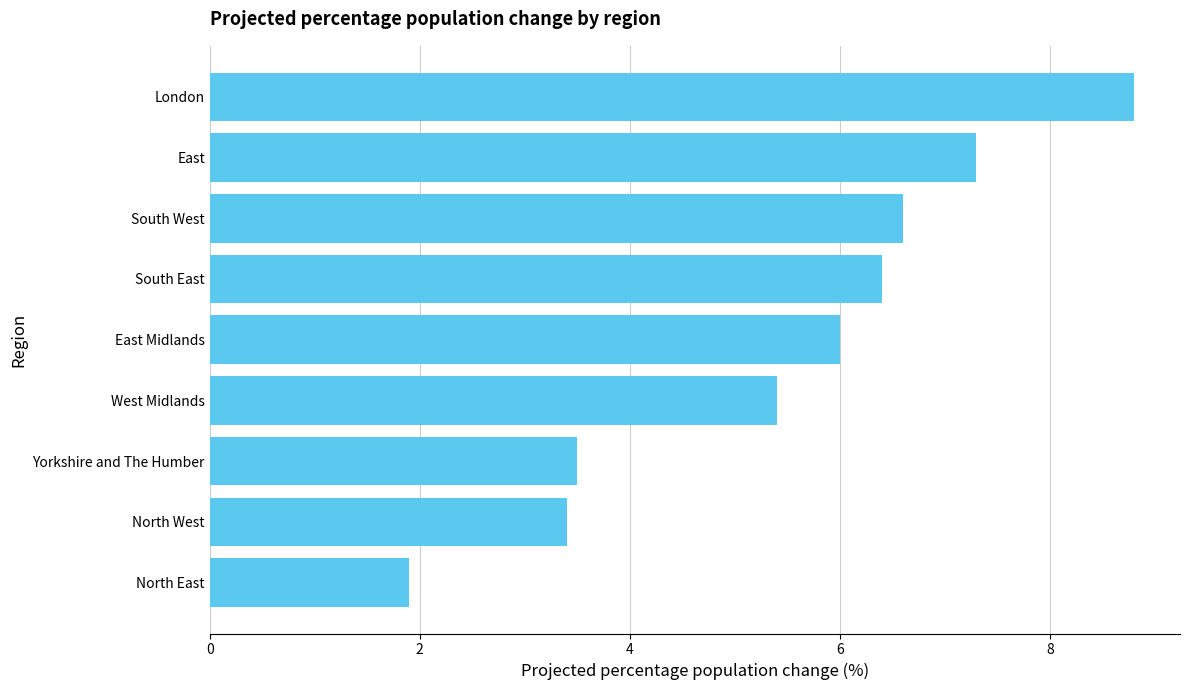

List the labels in order of value, smallest first.

North East, North West, Yorkshire and The Humber, West Midlands, East Midlands, South East, South West, East, London